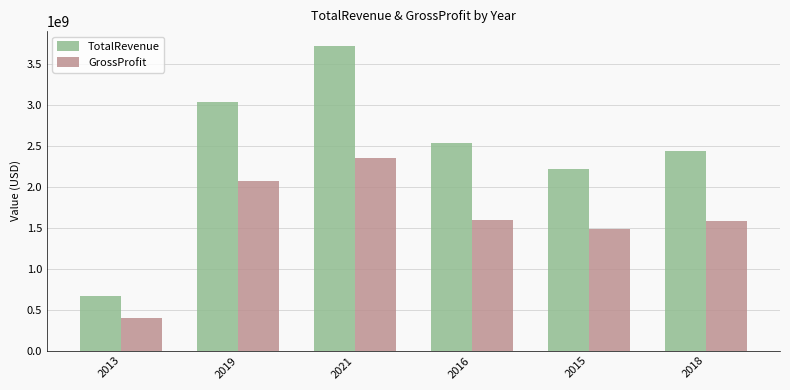

Rank the series by their maximum value, from highest to lowest.

TotalRevenue, GrossProfit